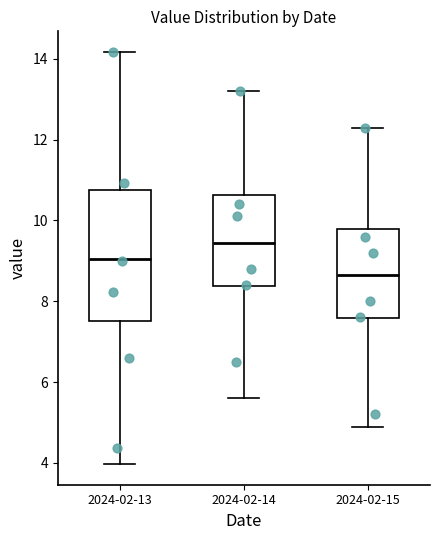

Which box has the lowest median line?

2024-02-15